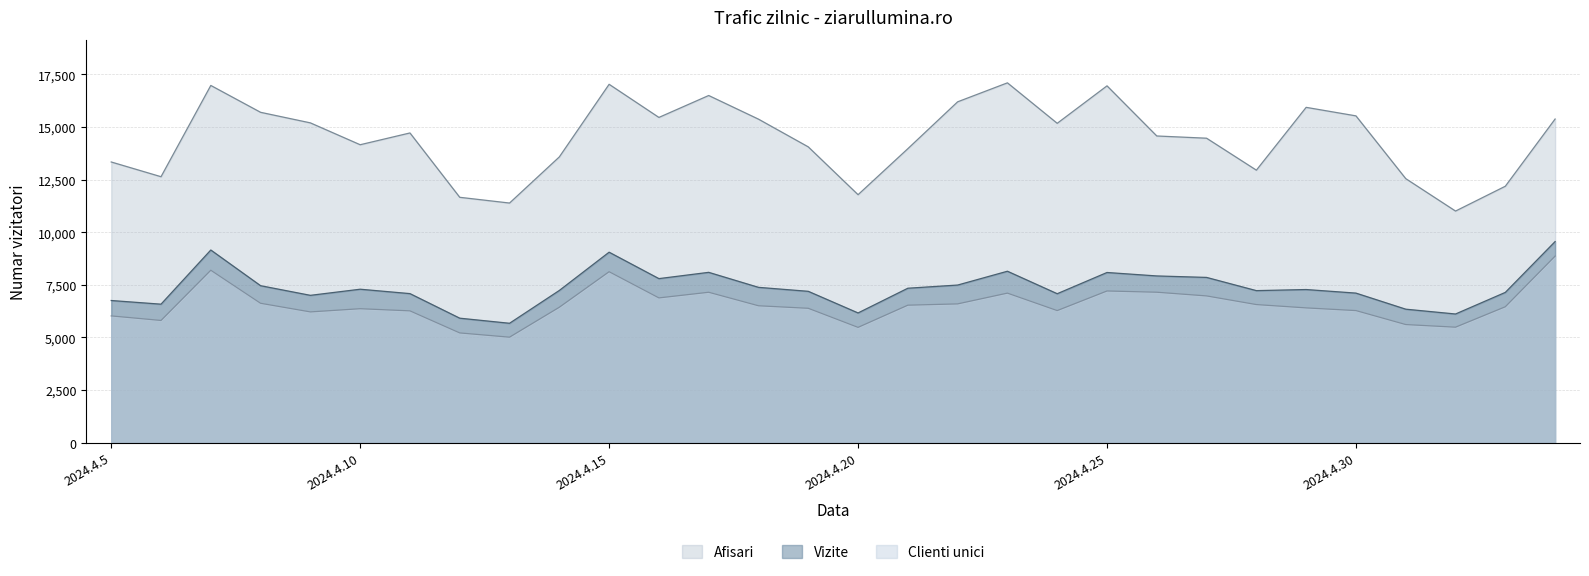

True or false: Clienti unici and Afisari intersect in this chart.

False